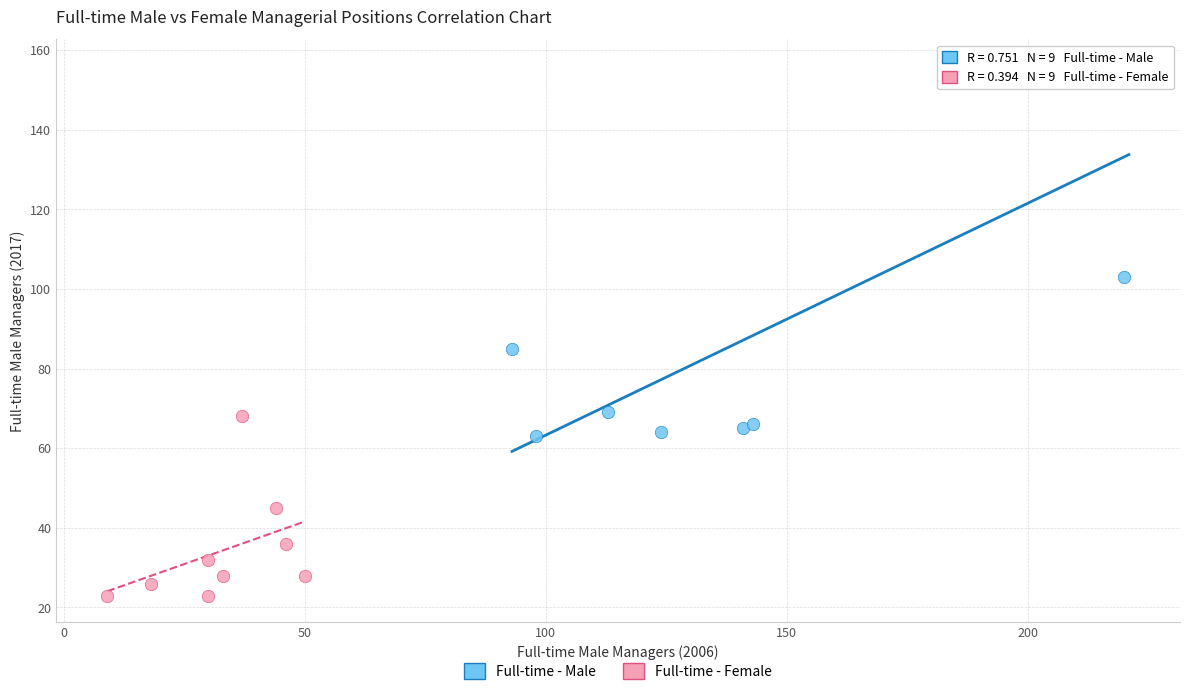

Which series contains the highest Y value?

Full-time - Male